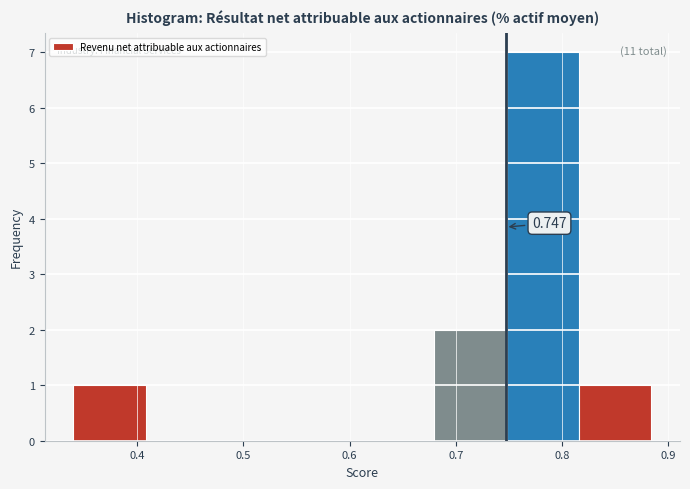

Over which range of the x-axis is the bar tallest?

0.75 to 0.82